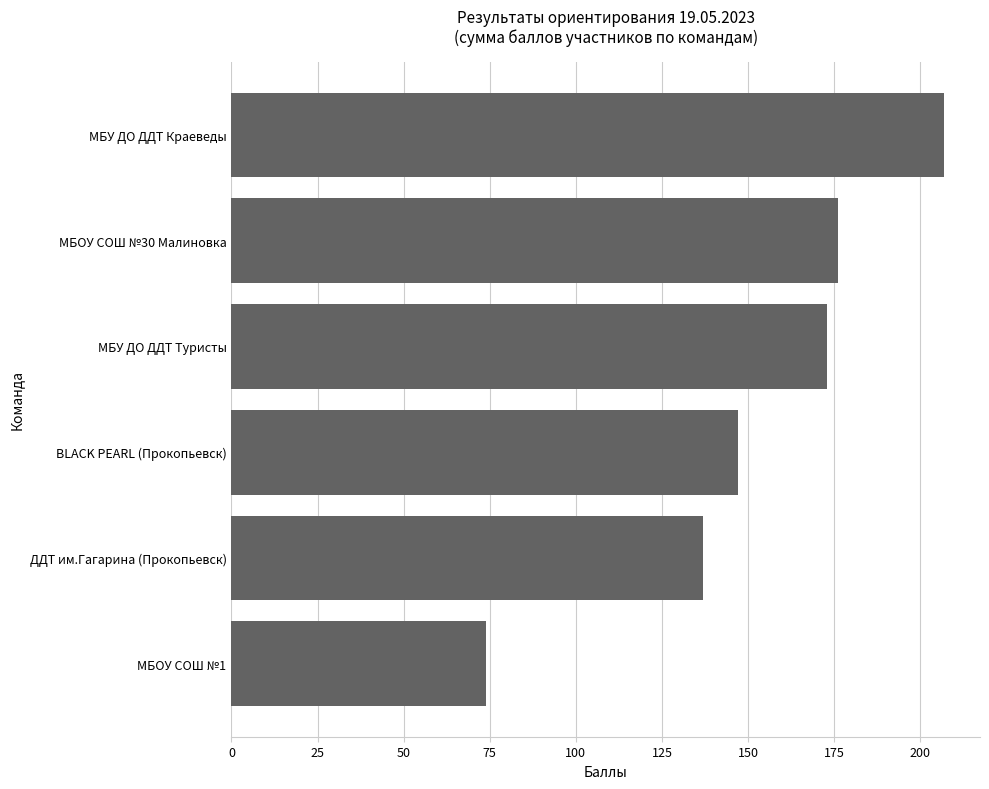

How many bars are there in total?

6